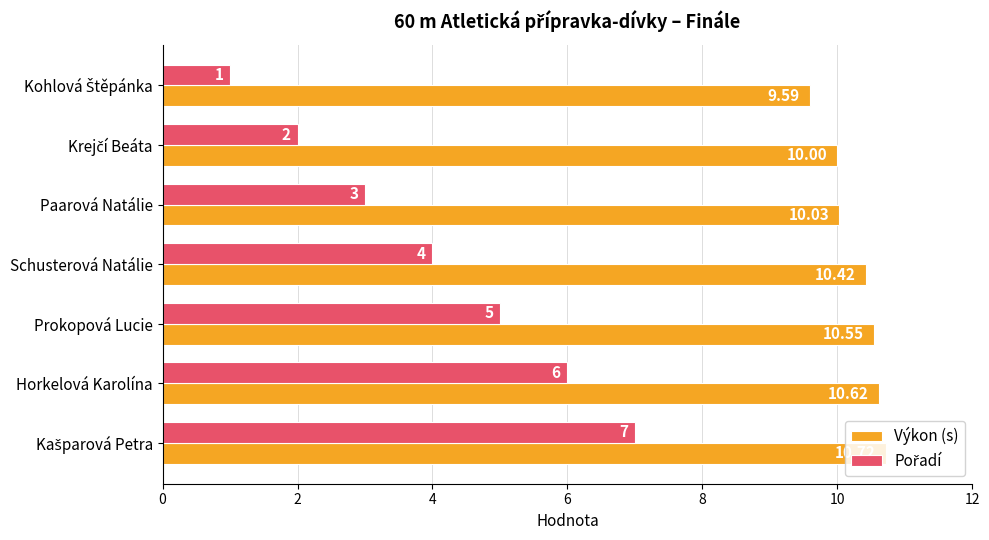

At how many categories does at least one series exceed 9?

7